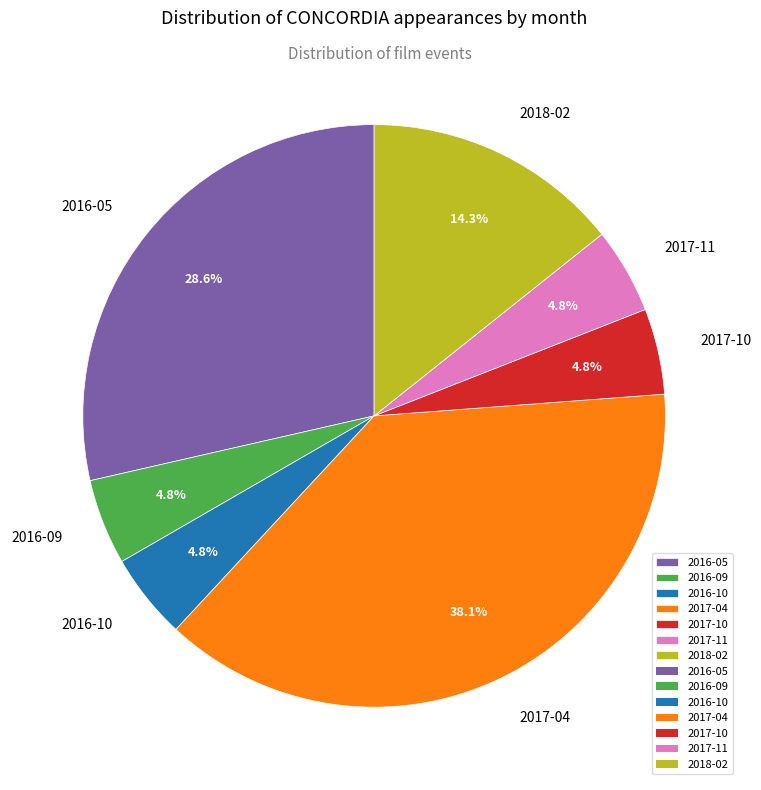

To the nearest percent, what percentage of the pie is 2017-10?

5%